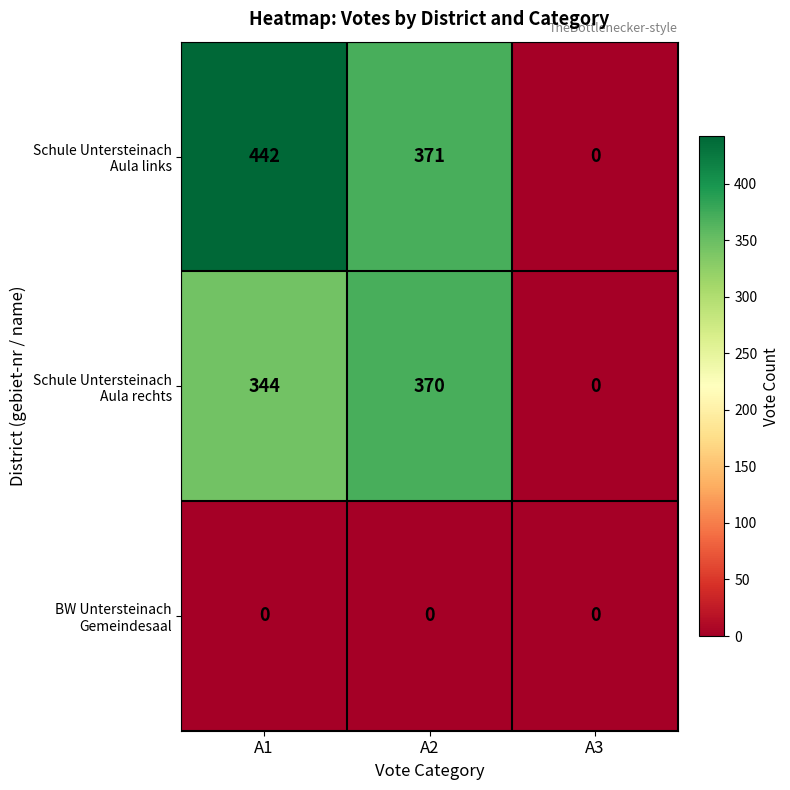

At how many categories does at least one series exceed 205?

2